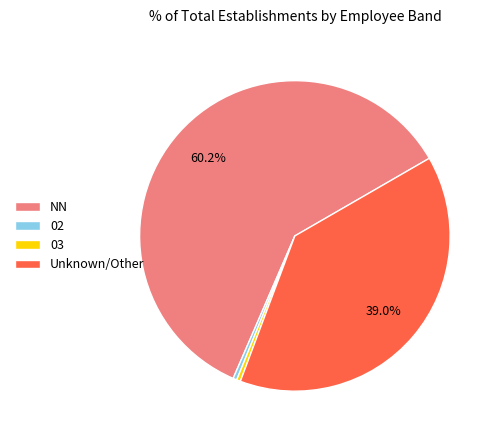

Which slice represents more than half of the pie?

NN